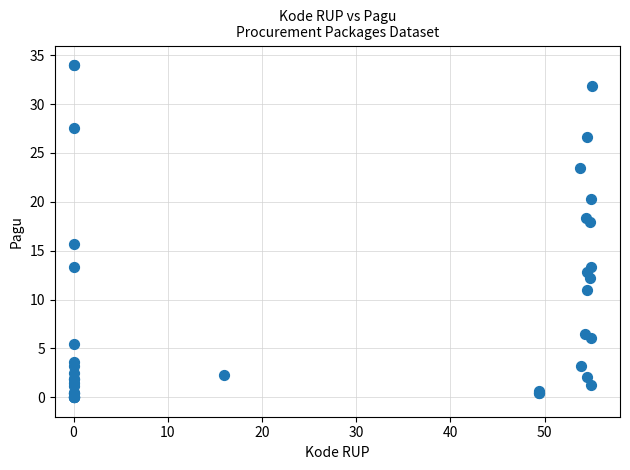

What Y value in the scatter plot is closest to 17?

17.9